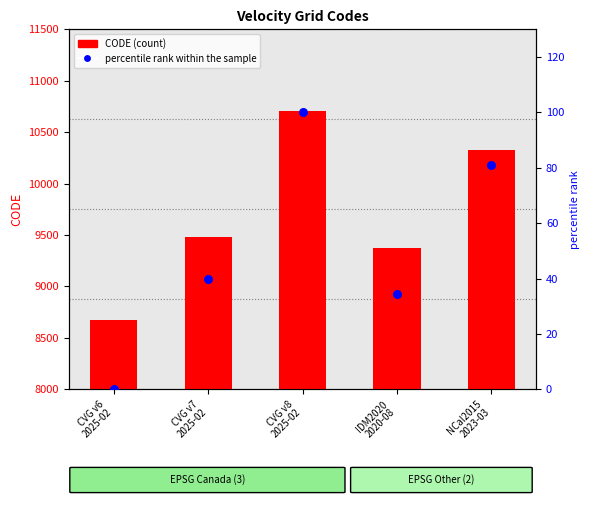

What is the total value across all series at CVG v7
2025-02?

9522.7